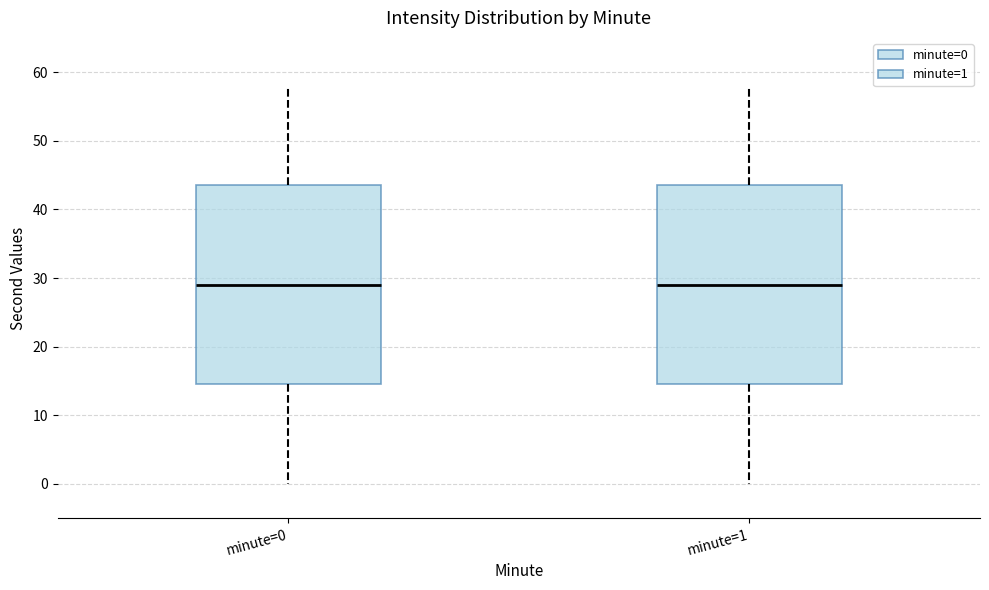

Reading left to right, read every box against the y-axis: the position of its median line, the range the box covers, and the ends of its whiskers. The values are not printed on the chart, so give them approximately, as read against the axis.

minute=0: median 29, box 15 to 44, whiskers 0 to 58
minute=1: median 29, box 15 to 44, whiskers 0 to 58